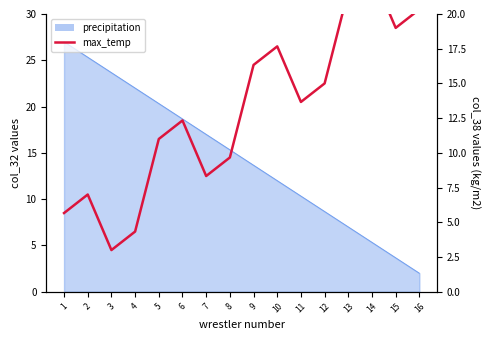

List the labels in order of value, largest first.

14, 13, 16, 15, 10, 9, 12, 11, 6, 5, 8, 7, 2, 1, 4, 3